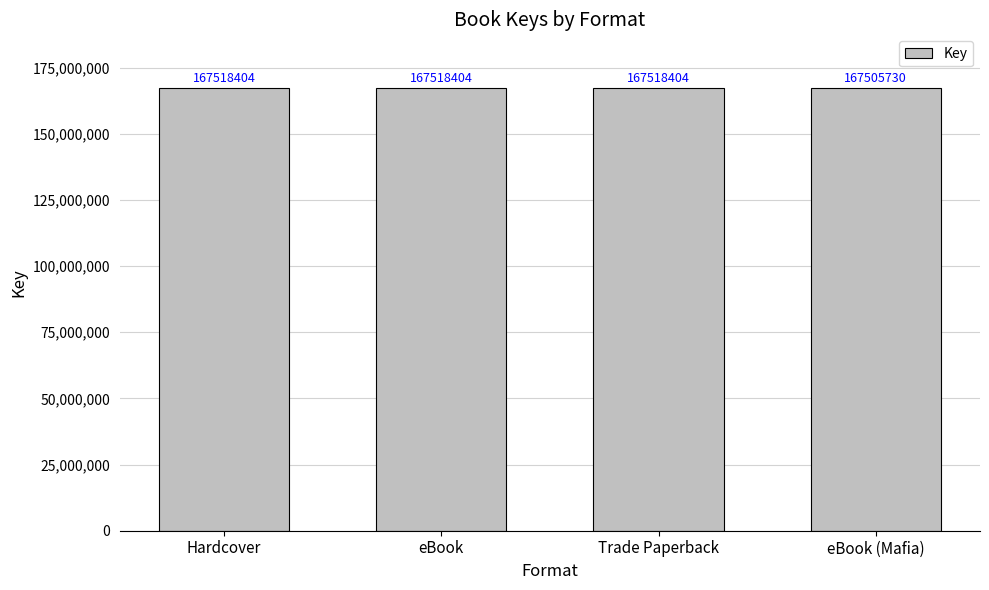

What is the label of the 2nd bar from the left?

eBook